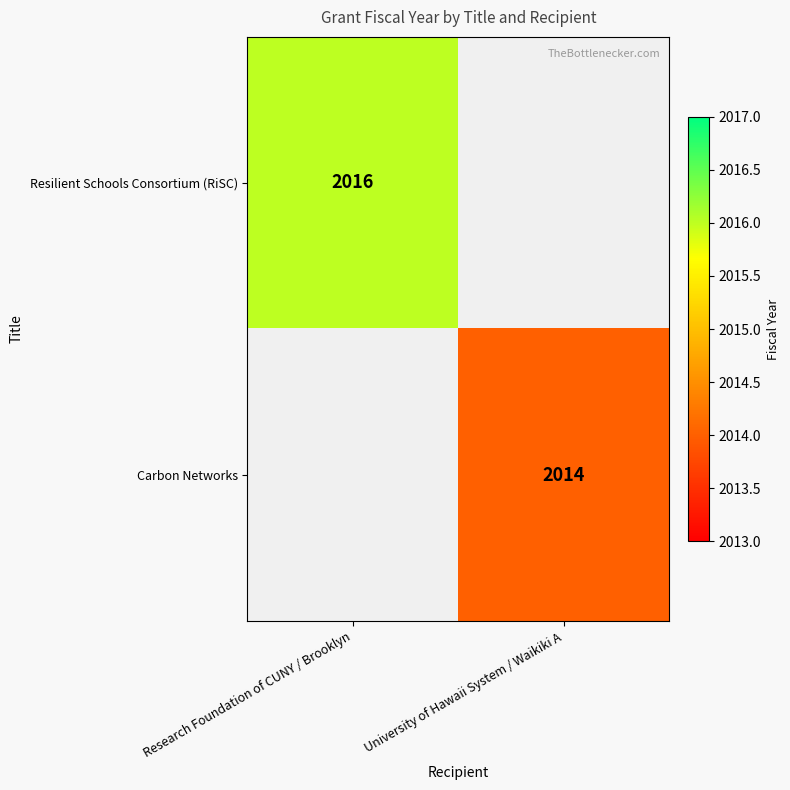

The value of Resilient Schools Consortium (RiSC) at Research Foundation of CUNY / Brooklyn is 2016. True or false?

True